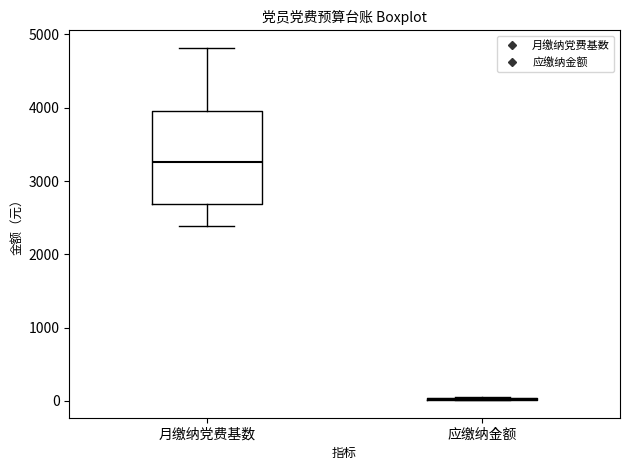

Reading left to right, read every box against the y-axis: the position of its median line, the range the box covers, and the ends of its whiskers. The values are not printed on the chart, so give them approximately, as read against the axis.

月缴纳党费基数: median 3300, box 2700 to 4000, whiskers 2400 to 4800
应缴纳金额: box collapsed to a line at 0, whiskers 0 to 0